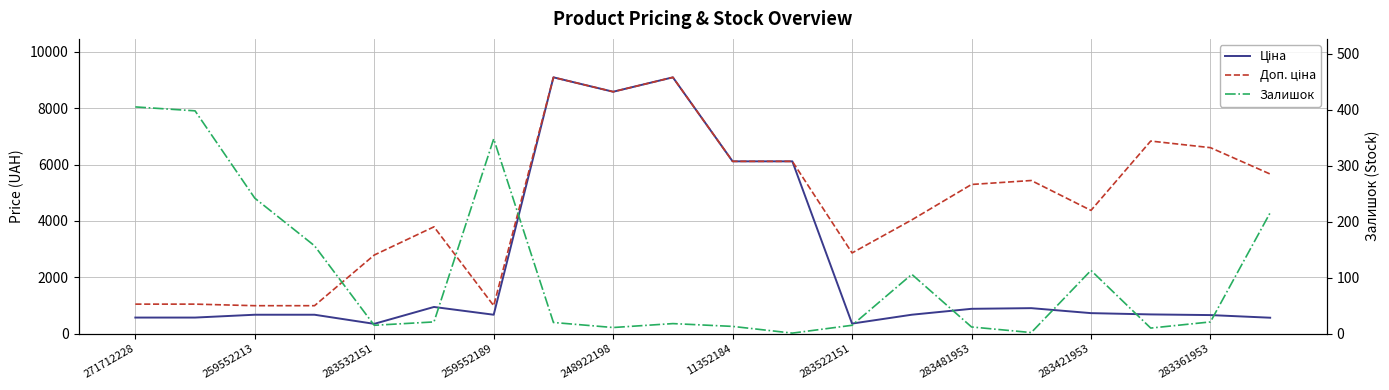

True or false: Ціна and Залишок intersect in this chart.

False